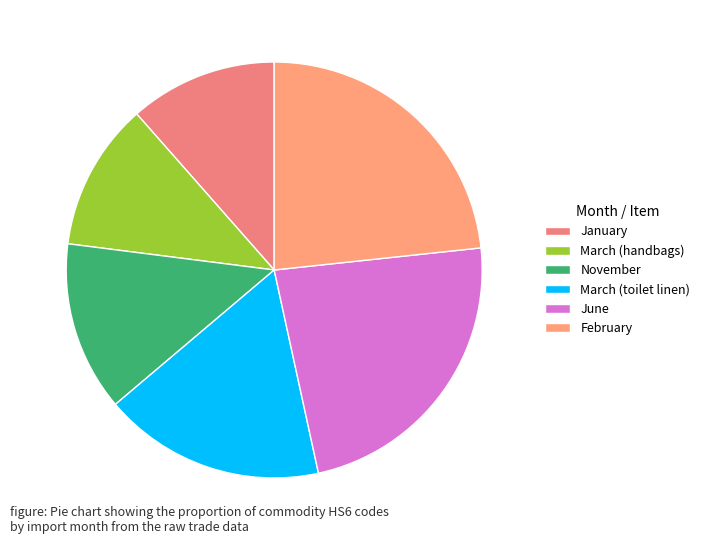

Which has a higher value, June or February?

February